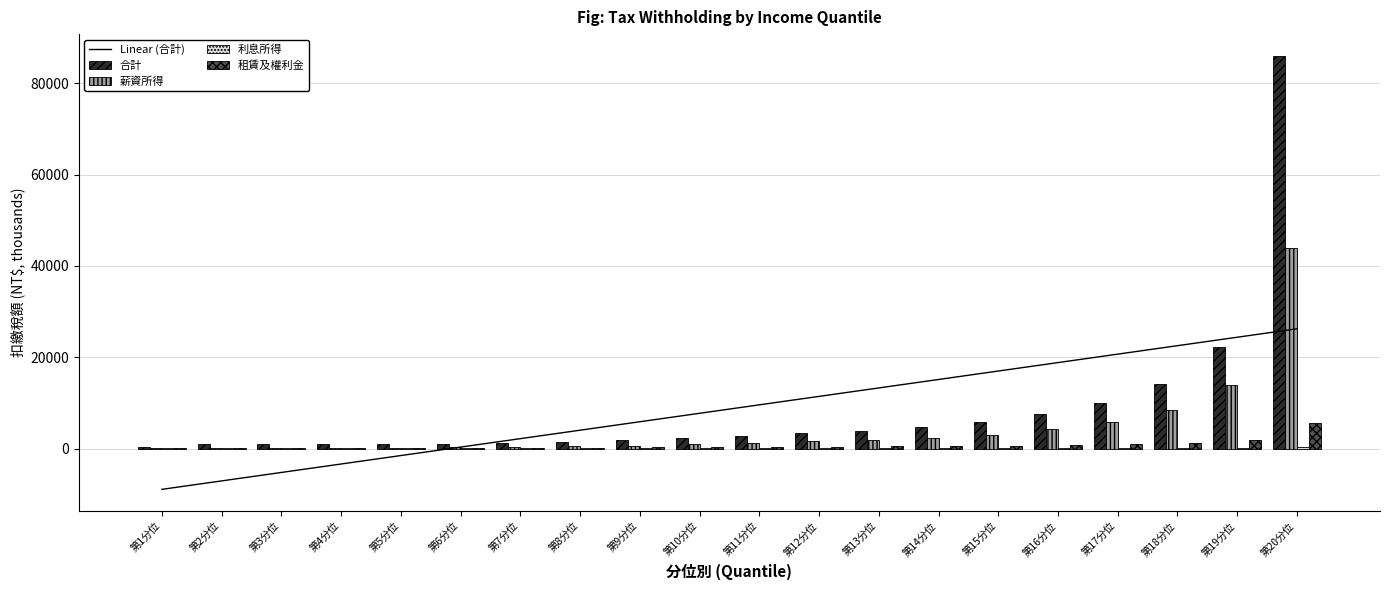

Rank the categories by Linear (合計) value from lowest to highest.

第1分位, 第2分位, 第3分位, 第4分位, 第5分位, 第6分位, 第7分位, 第8分位, 第9分位, 第10分位, 第11分位, 第12分位, 第13分位, 第14分位, 第15分位, 第16分位, 第17分位, 第18分位, 第19分位, 第20分位